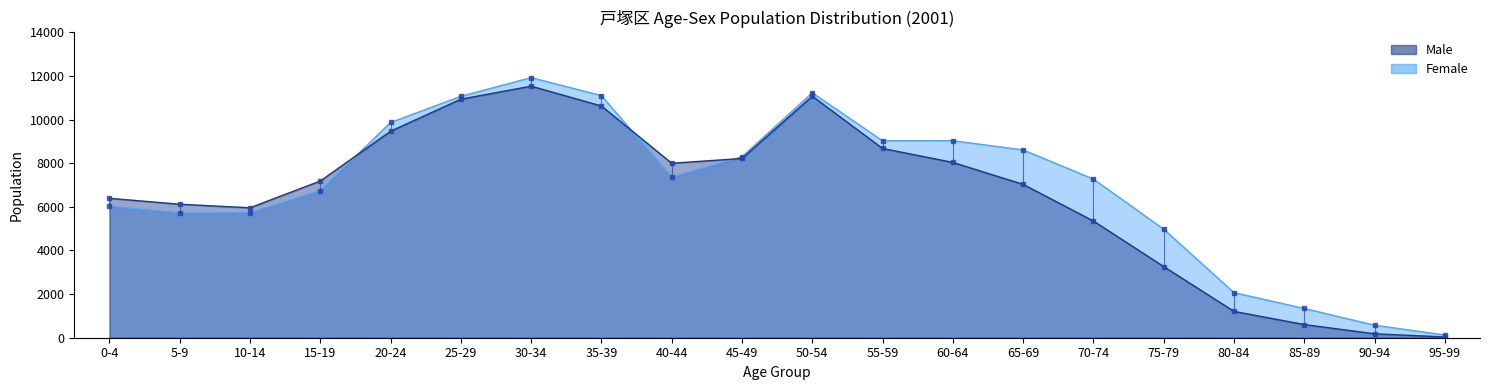

What is the label of the 18th point from the left?

85-89